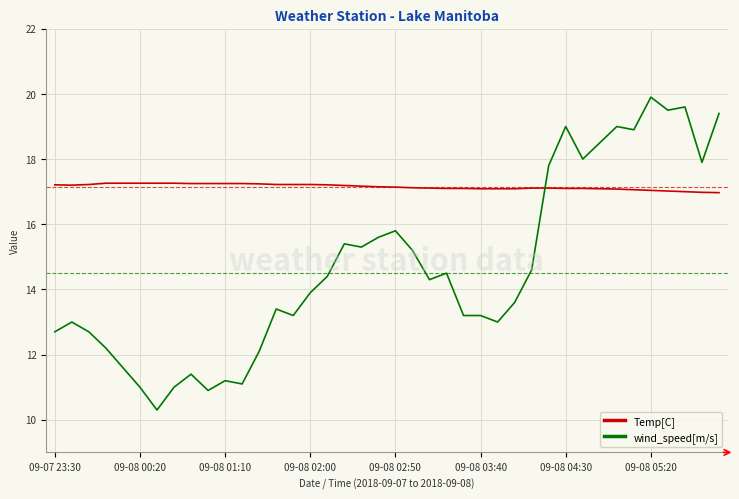

List the series in order of their peak value, highest first.

wind_speed[m/s], Temp[C]